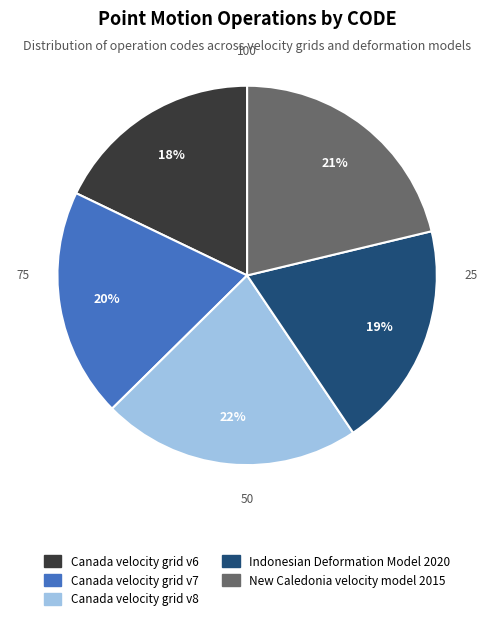

Is there any slice that represents more than half of the pie?

No